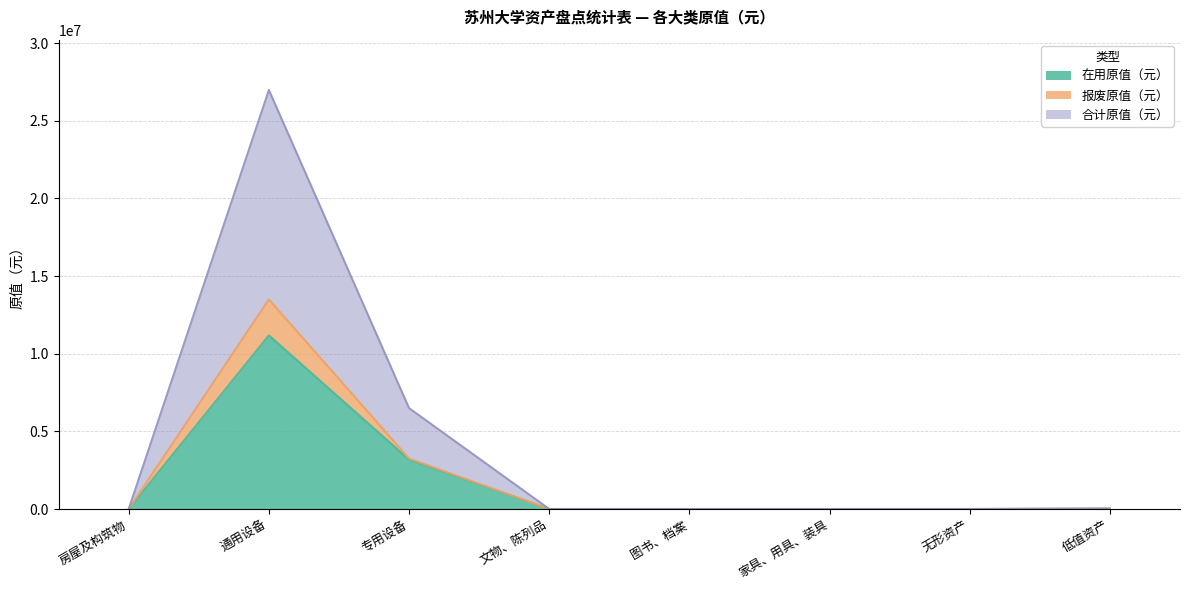

Which category has the highest value in the 在用原值（元） series?

通用设备